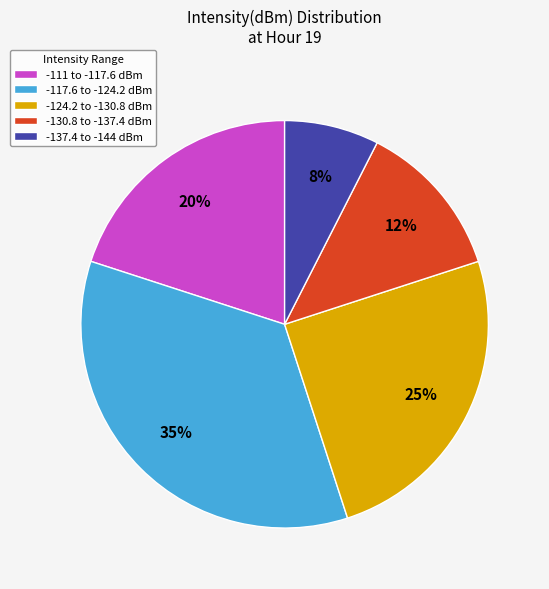

To the nearest percent, what is the difference between the largest and smallest slice percentages?

27%